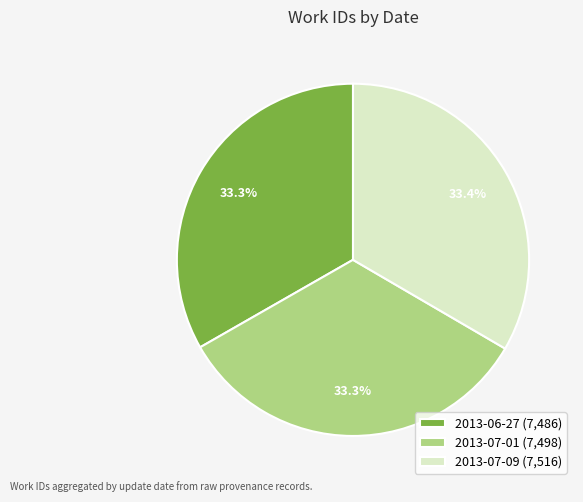

Approximately how many times larger is the value at 2013-07-09 (7,516) compared to 2013-07-01 (7,498)?

1.0